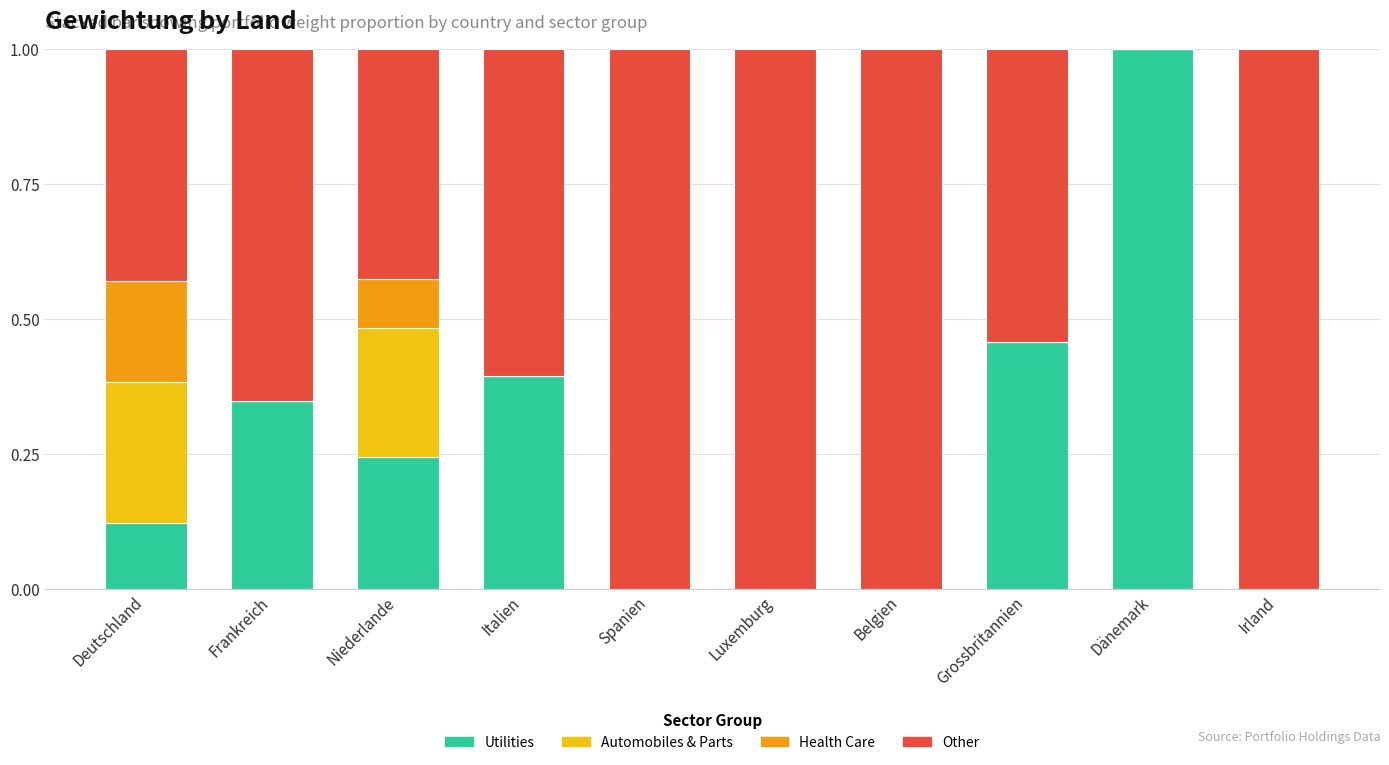

What is the sum of all Utilities values?

2.6